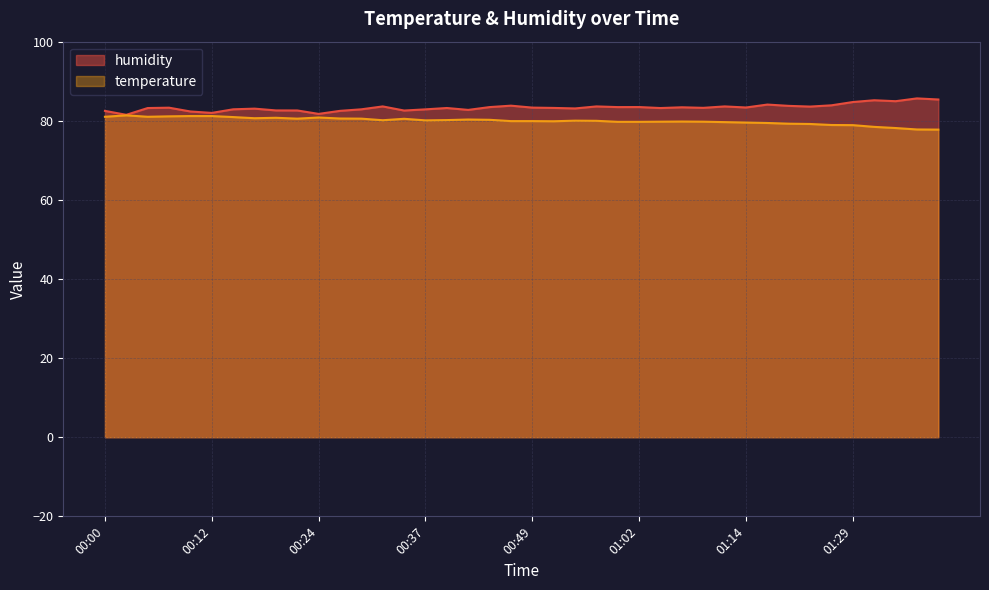

At which category does temperature reach its first local valley?

00:05